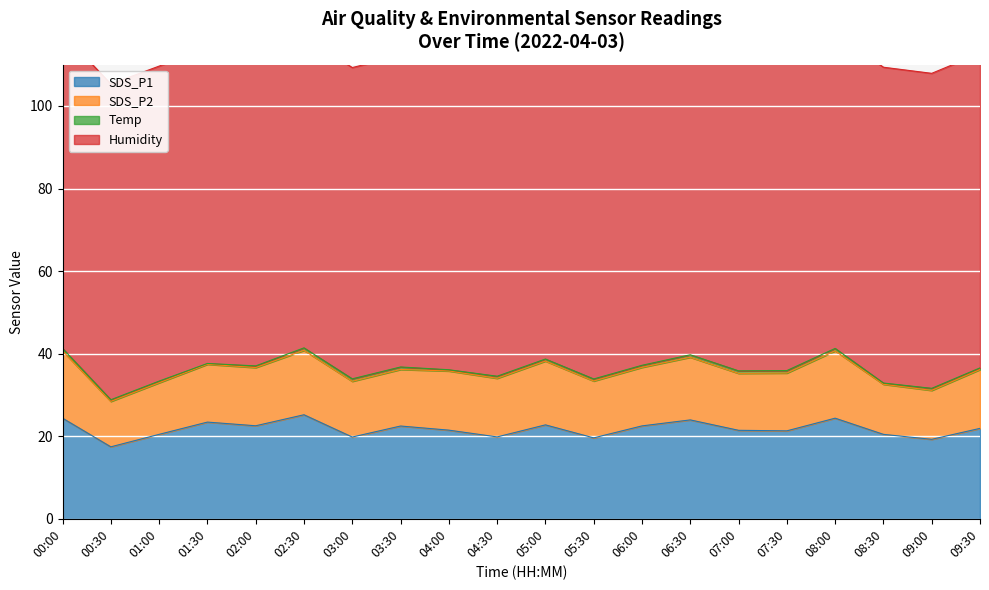

Is the value of SDS_P2 at 00:00 greater than the value of Humidity at 06:30?

No